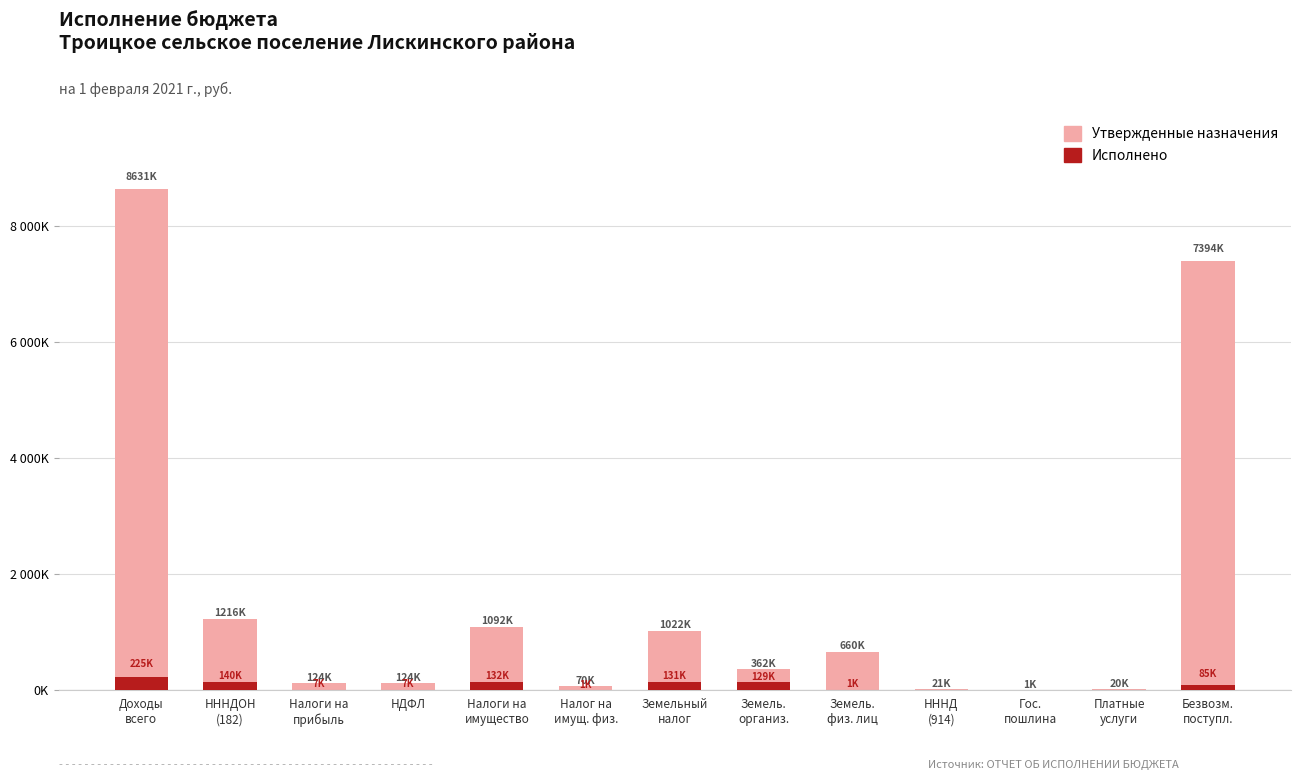

Reading left to right, what are all the values shown in this chart?

Утвержденные назначения: Доходы
всего=8631999.0	НННДOH
(182)=1216000.0	Налоги на
прибыль=124000.0	НДФЛ=124000.0	Налоги на
имущество=1092000.0	Налог на
имущ. физ.=70000.0	Земельный
налог=1022000.0	Земель.
организ.=362000.0	Земель.
физ. лиц=660000.0	НННД
(914)=21000.0	Гос.
пошлина=1000.0	Платные
услуги=20000.0	Безвозм.
поступл.=7394999.0
Исполнено: Доходы
всего=225081.7	НННДOH
(182)=140029.4	Налоги на
прибыль=7712.8	НДФЛ=7712.8	Налоги на
имущество=132316.6	Налог на
имущ. физ.=1141.0	Земельный
налог=131175.6	Земель.
организ.=129552.0	Земель.
физ. лиц=1623.6	НННД
(914)=0.0	Гос.
пошлина=0.0	Платные
услуги=0.0	Безвозм.
поступл.=85052.4